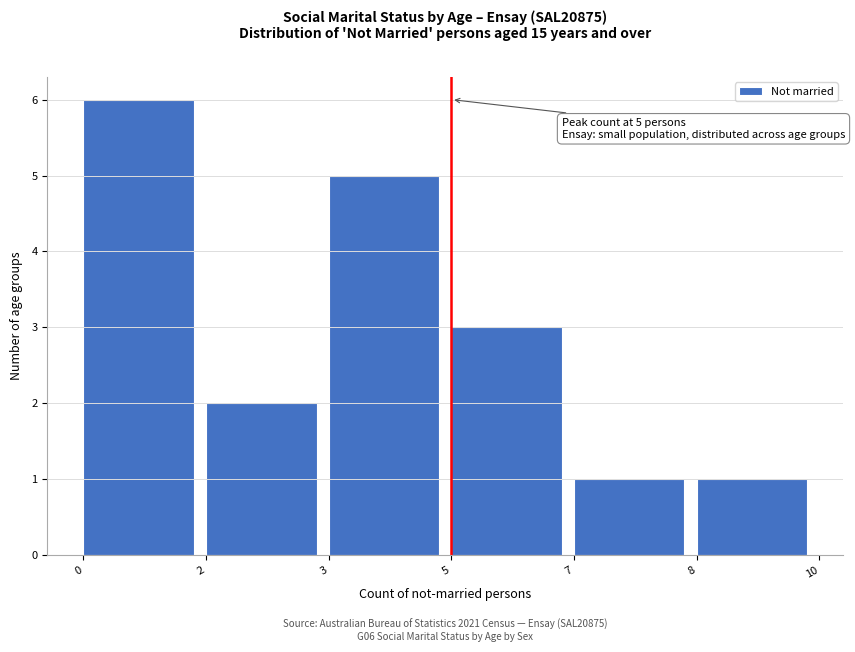

Reading left to right, what are all the values shown in this chart?

6	2	5	3	1	1